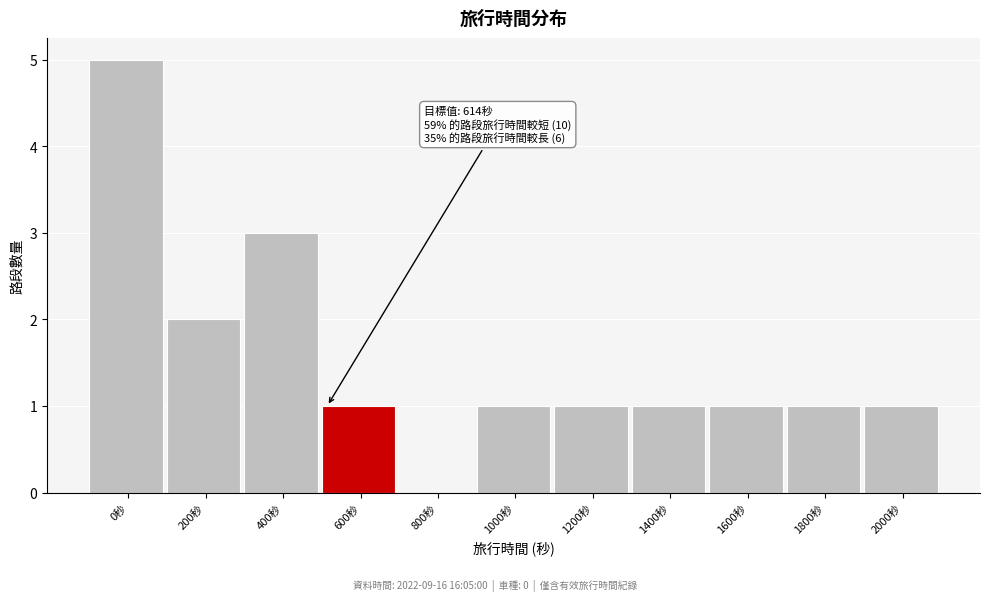

Reading right to left, what are all the values shown in this chart?

2000秒=1	1800秒=1	1600秒=1	1400秒=1	1200秒=1	1000秒=1	800秒=0	600秒=1	400秒=3	200秒=2	0秒=5